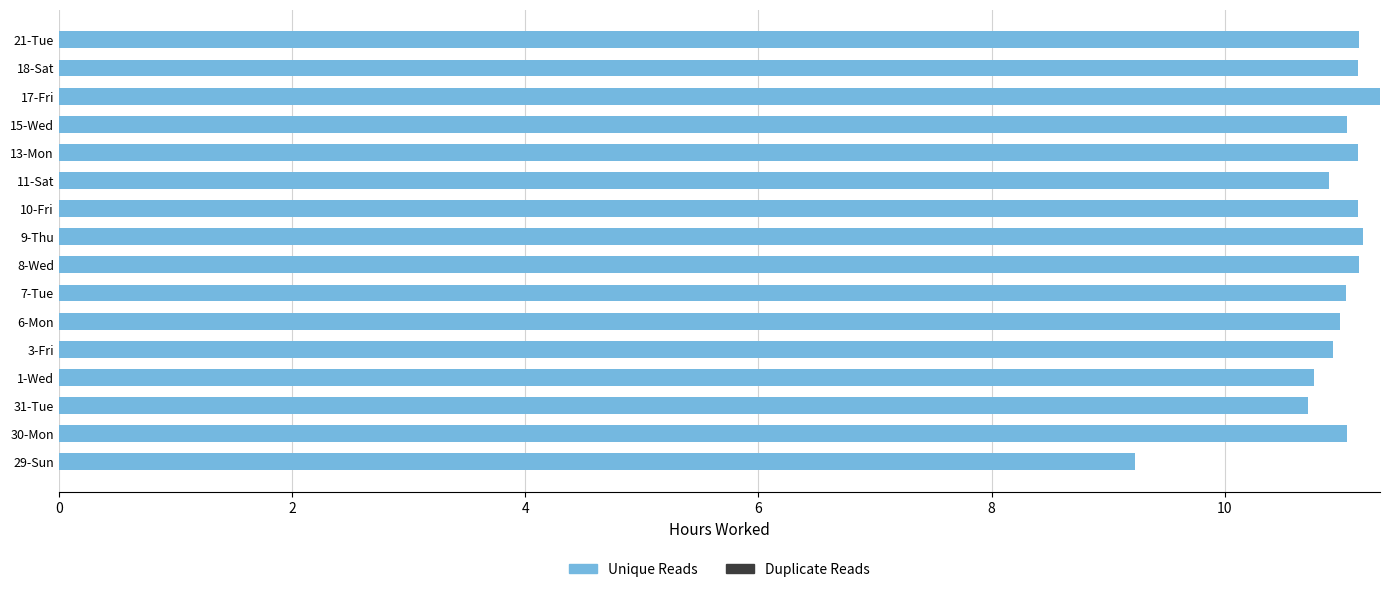

What is the minimum value shown in the chart?

9.2